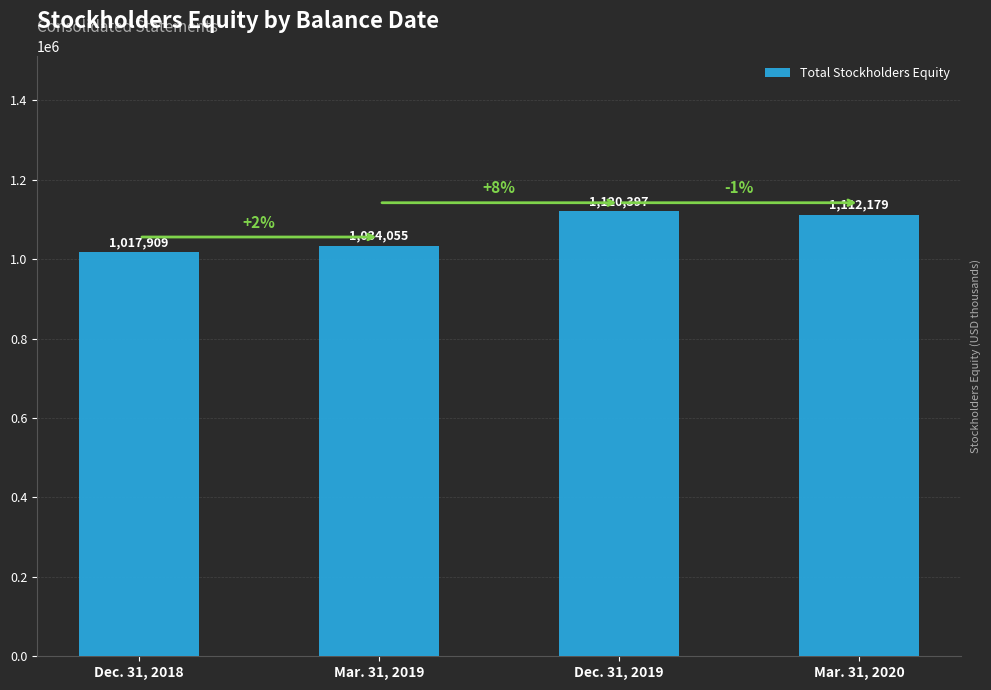

Which label corresponds to the smallest value in the chart?

Dec. 31, 2018